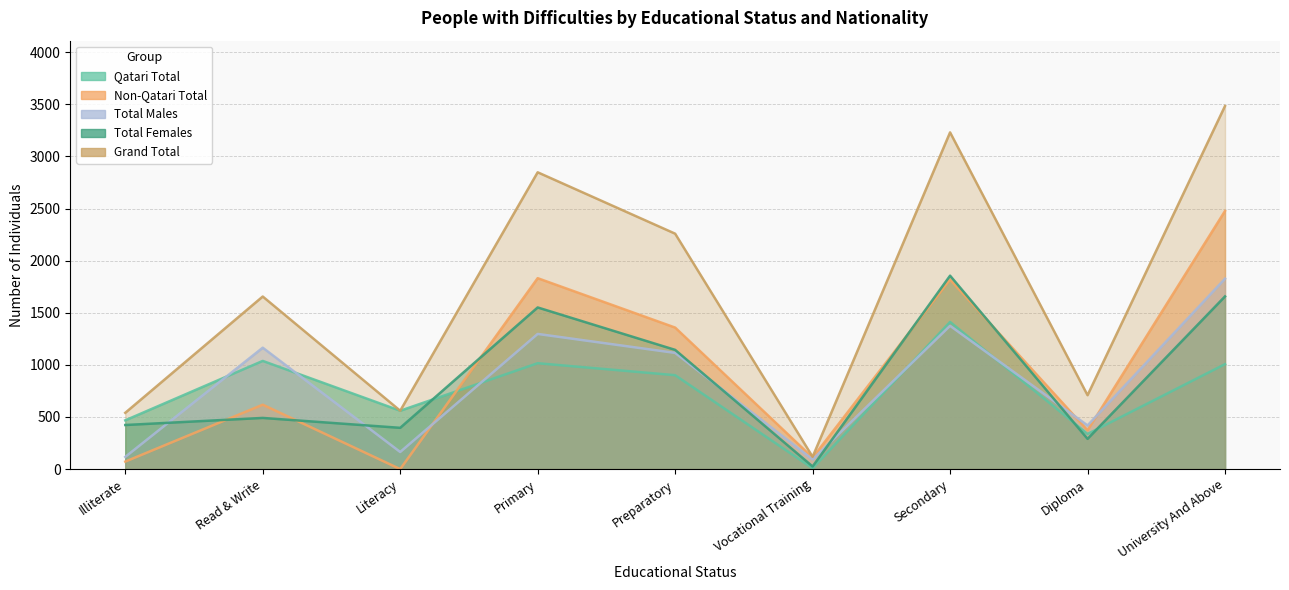

True or false: Total Males has more than 0 points higher than both neighbors.

True